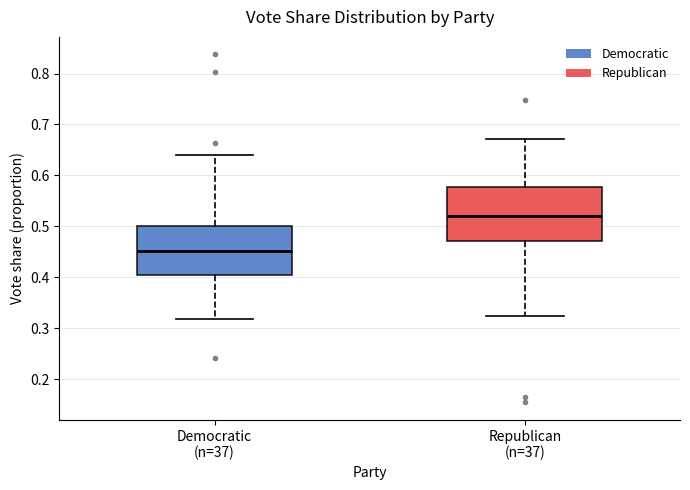

Reading left to right, read every box against the y-axis: the position of its median line, the range the box covers, and the ends of its whiskers. The values are not printed on the chart, so give them approximately, as read against the axis.

Democratic (n=37): median 0.45, box 0.40 to 0.50, whiskers 0.32 to 0.64
Republican (n=37): median 0.52, box 0.47 to 0.58, whiskers 0.32 to 0.67